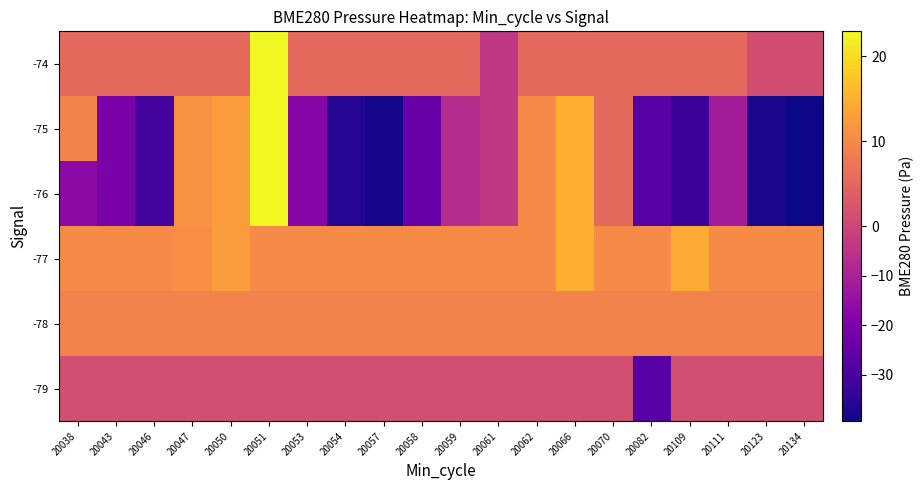

What is the total value across all series at 20054?

-46.0